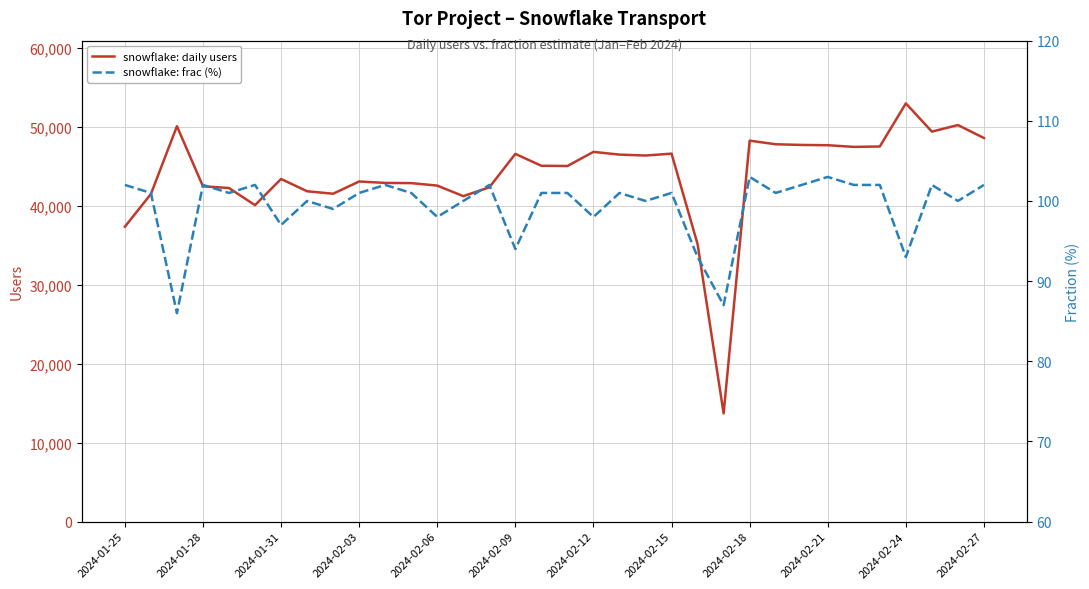

What is the average value of the snowflake: daily users series?

43988